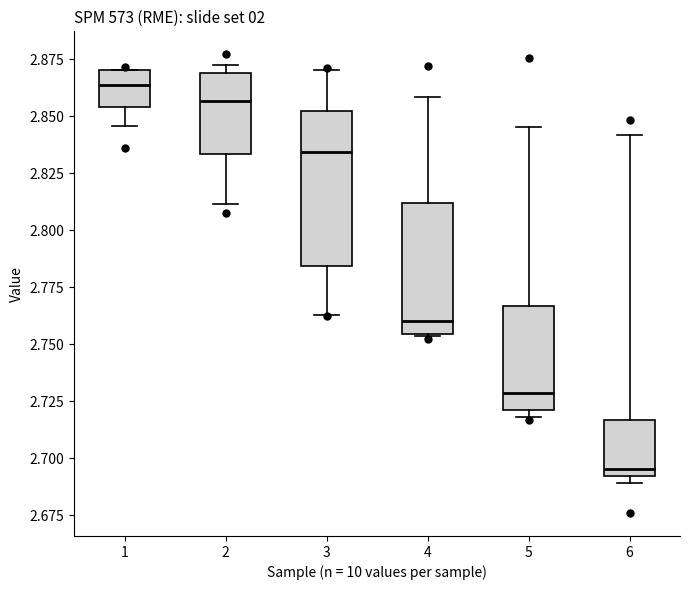

Which box has the highest median line?

1